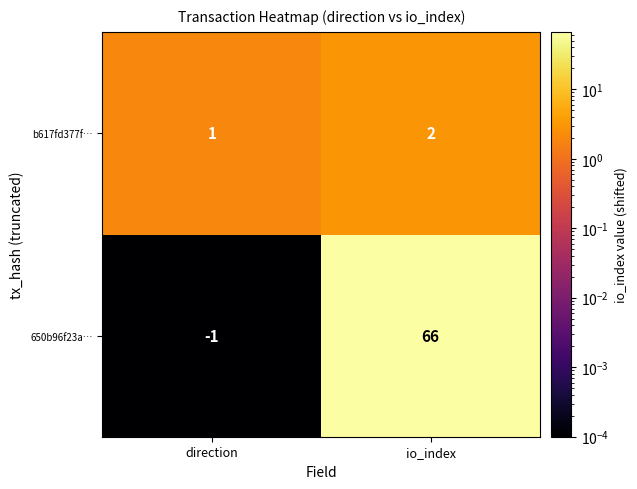

Reading left to right, what are all the values shown in this chart?

b617fd377f…: 1	2
650b96f23a…: -1	66